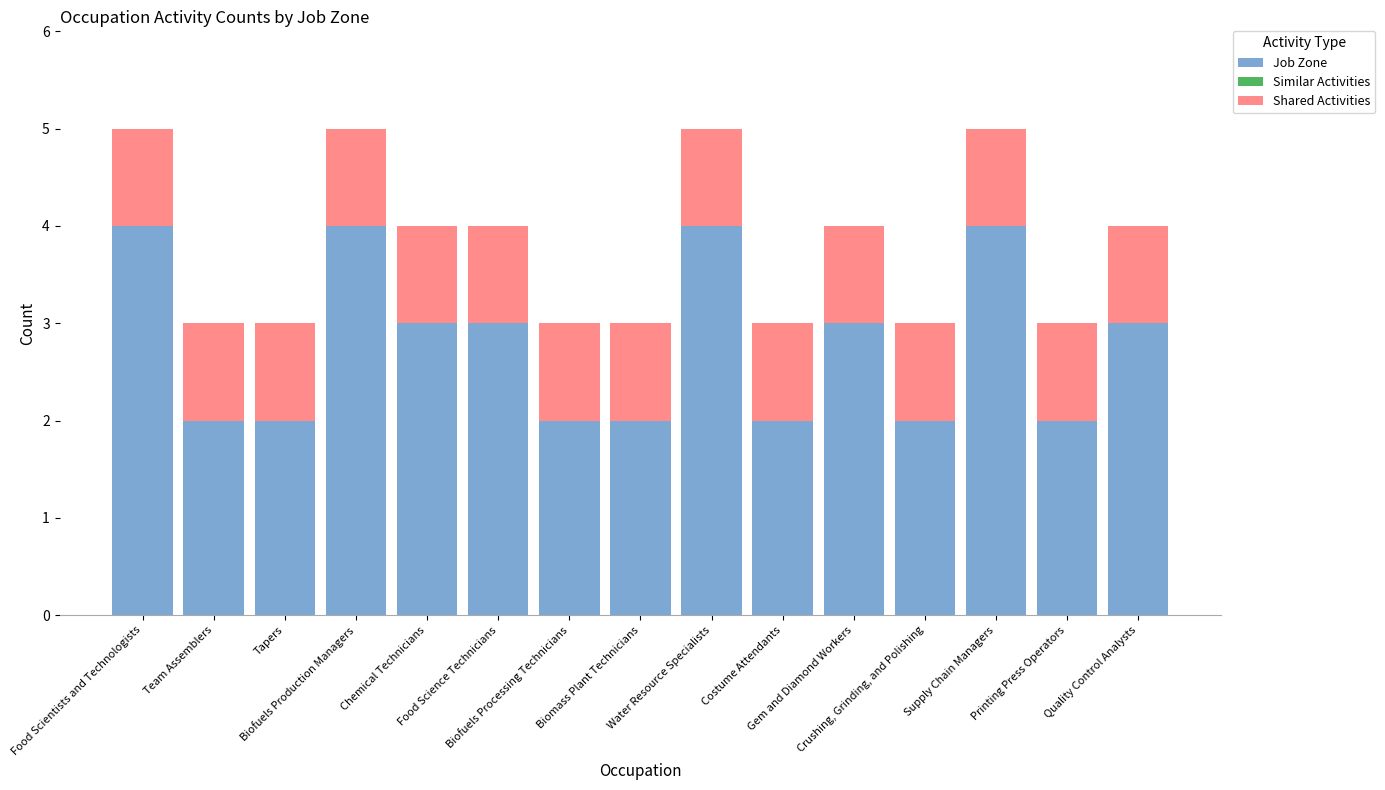

What is the maximum value for Job Zone?

4